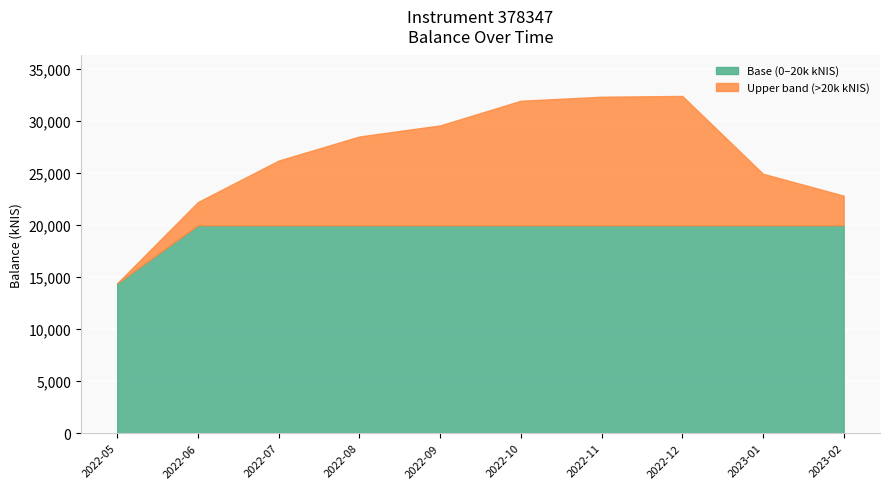

At which category does the chart reach its peak across all series?

2022-12